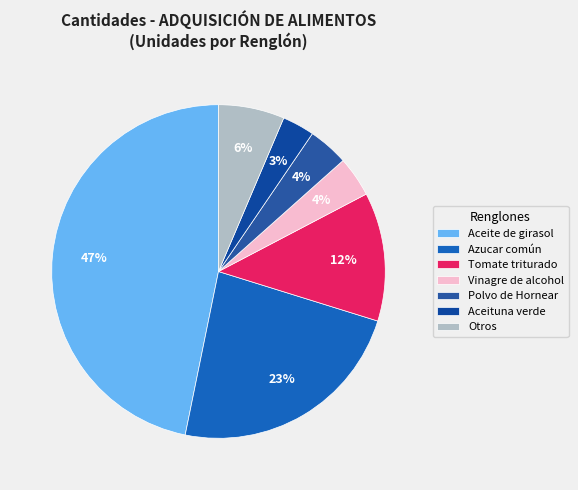

True or false: Tomate triturado accounts for 5% of the total.

False